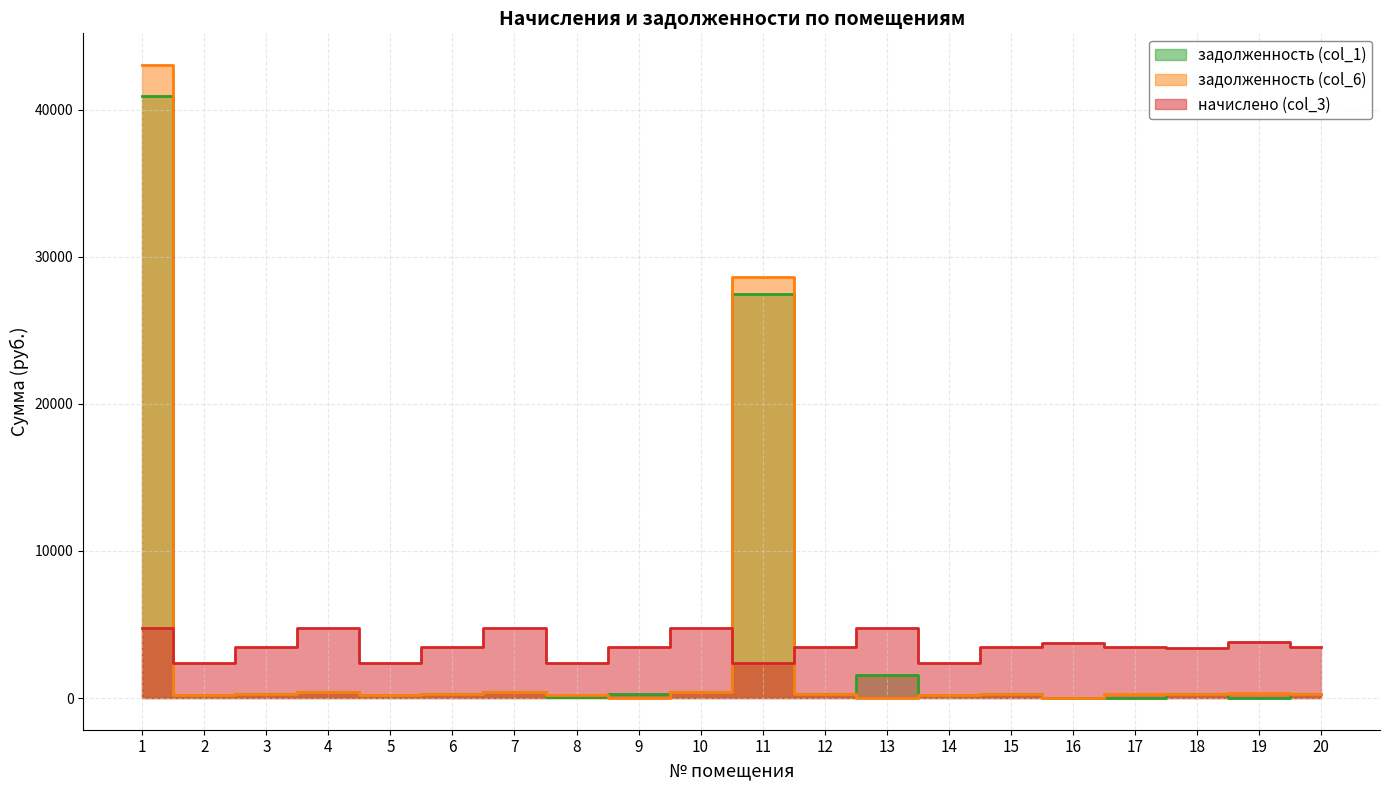

Reading left to right, list all the values displayed in this chart.

задолженность (col_1): 40953.2	195.7	290.8	397.6	196.5	291.0	395.2	97.0	291.0	437.0	27455.9	291.0	1597.1	196.5	290.1	0.0	0.0	280.4	0.0	287.7
задолженность (col_6): 43038.1	195.8	291.0	397.6	195.8	291.0	397.6	186.9	0.0	396.3	28604.1	291.0	0.0	196.5	291.0	0.0	287.7	281.0	317.7	287.7
начислено (col_3): 4795.2	2357.6	3492.5	4771.2	2357.6	3492.5	4771.2	2357.6	3492.5	4755.2	2357.6	3492.5	4771.2	2357.6	3492.5	3748.2	3452.5	3372.6	3812.2	3452.5